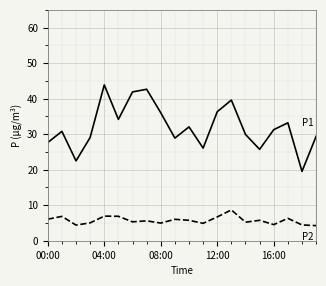

What is the greatest value displayed?

43.9